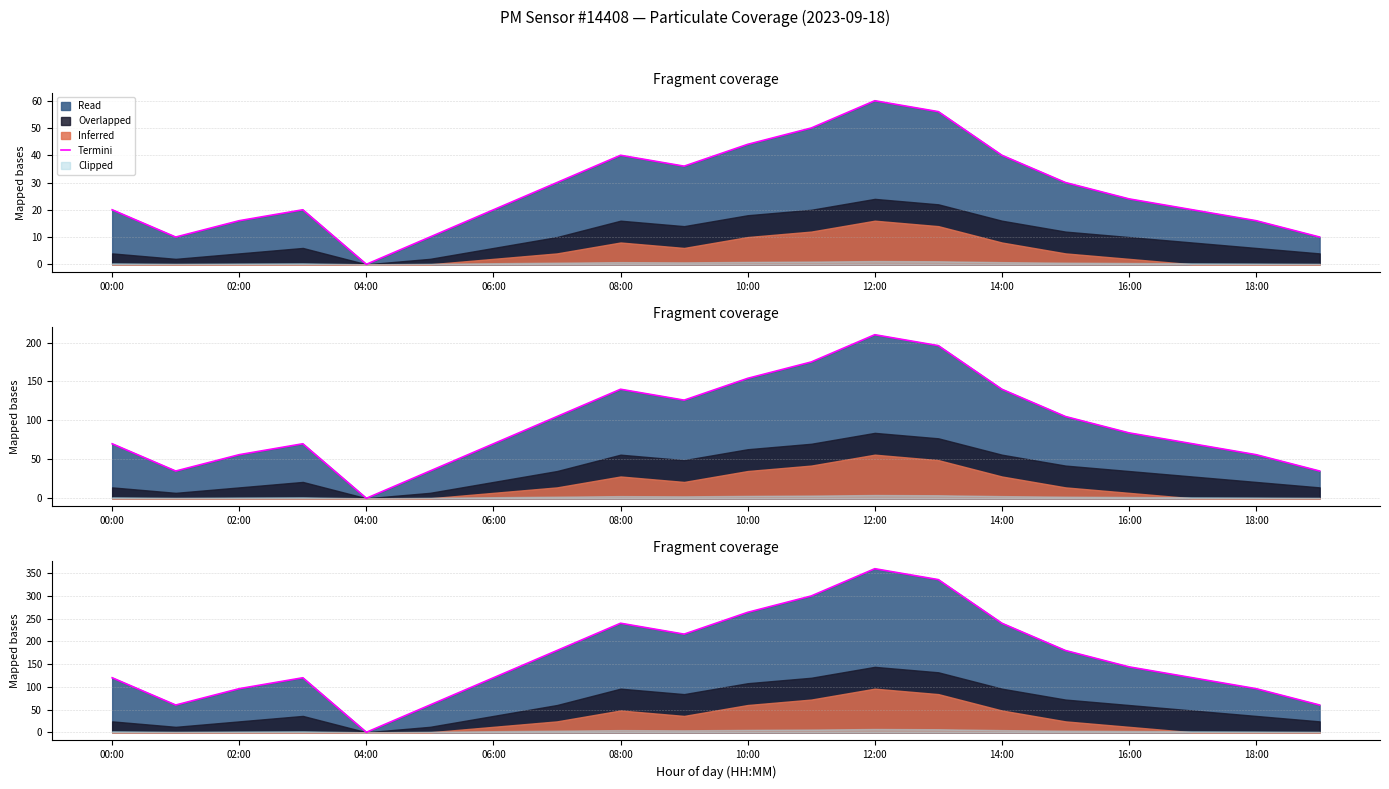

True or false: the data shows 120.0 at 17.

True